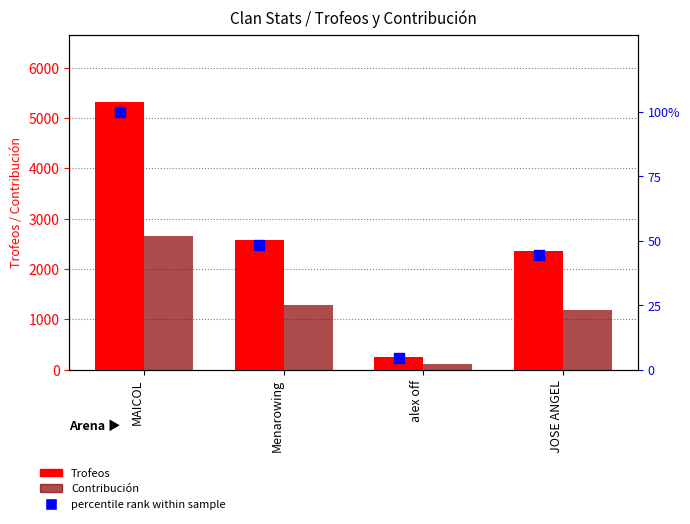

Which series has the largest Y range (max minus min)?

Trofeos